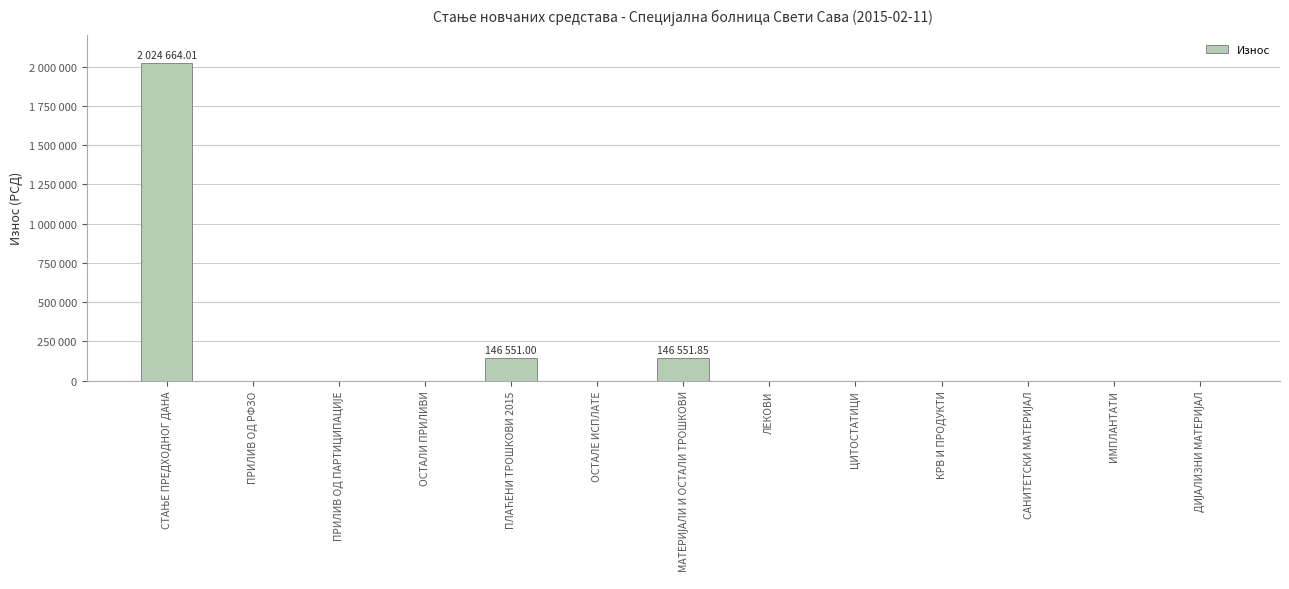

Rank the categories by value from highest to lowest.

СТАЊЕ ПРЕДХОДНОГ ДАНА, МАТЕРИЈАЛИ И ОСТАЛИ ТРОШКОВИ, ПЛАЋЕНИ ТРОШКОВИ 2015, ПРИЛИВ ОД РФЗО, ПРИЛИВ ОД ПАРТИЦИПАЦИЈЕ, ОСТАЛИ ПРИЛИВИ, ОСТАЛЕ ИСПЛАТЕ, ЛЕКОВИ, ЦИТОСТАТИЦИ, КРВ И ПРОДУКТИ, САНИТЕТСКИ МАТЕРИЈАЛ, ИМПЛАНТАТИ, ДИЈАЛИЗНИ МАТЕРИЈАЛ